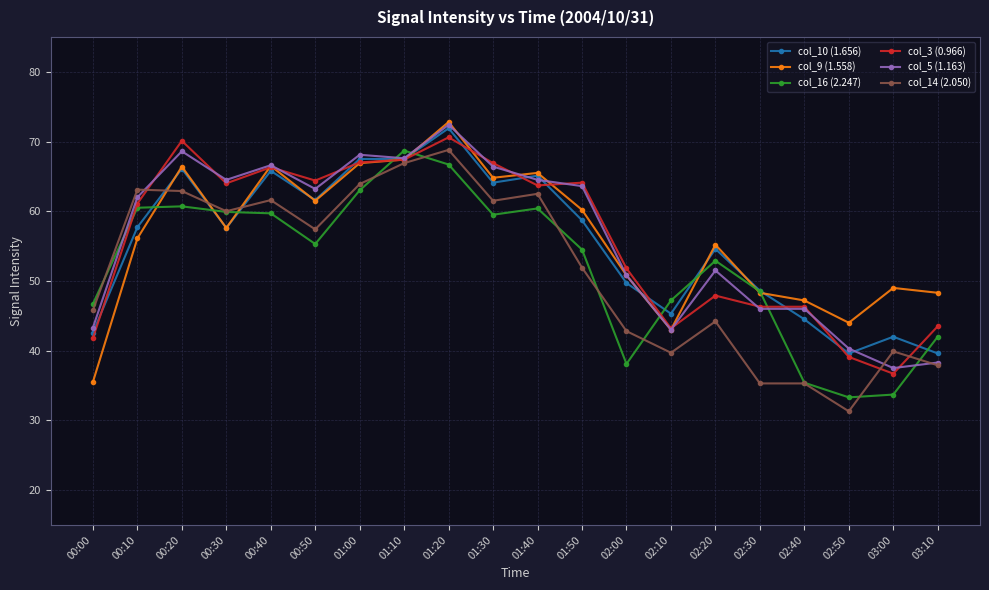

What is the highest value of the col_16 (2.247) series?

68.7